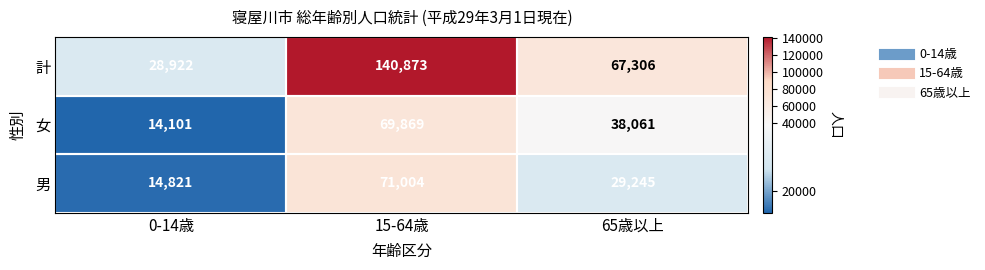

Which category has the lowest value in the 男 series?

0-14歳